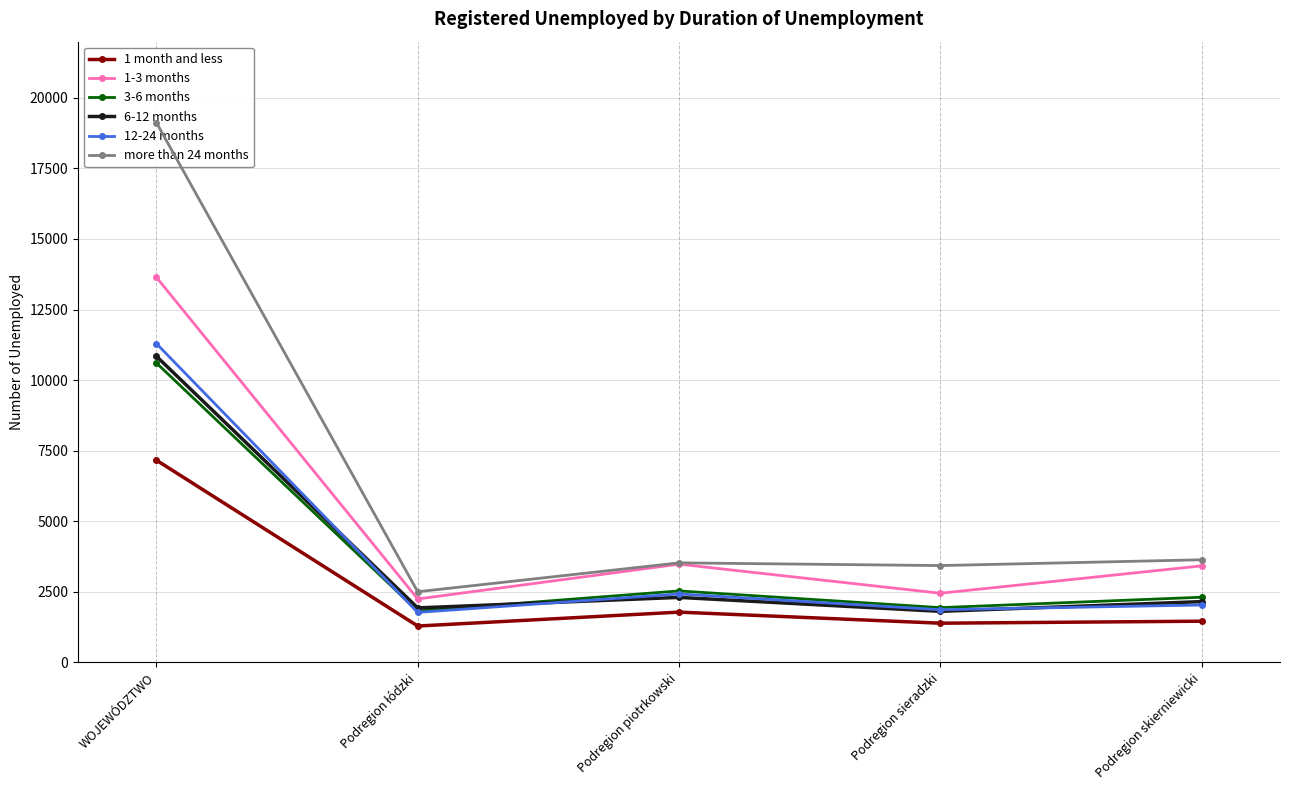

At which category is the sum across all series the highest?

WOJEWÓDZTWO